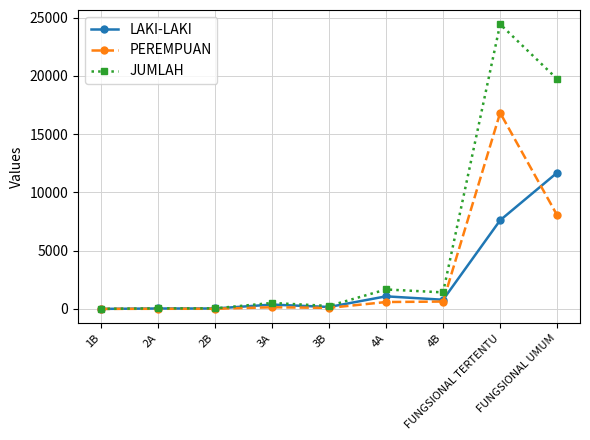

List the series in order of their peak value, lowest first.

LAKI-LAKI, PEREMPUAN, JUMLAH